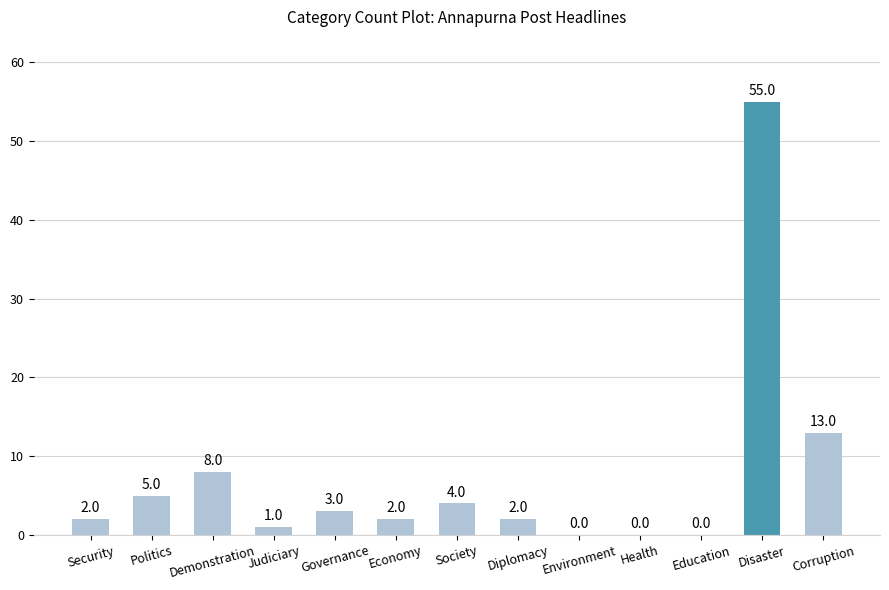

Is it true that the value at Demonstration is 8?

True